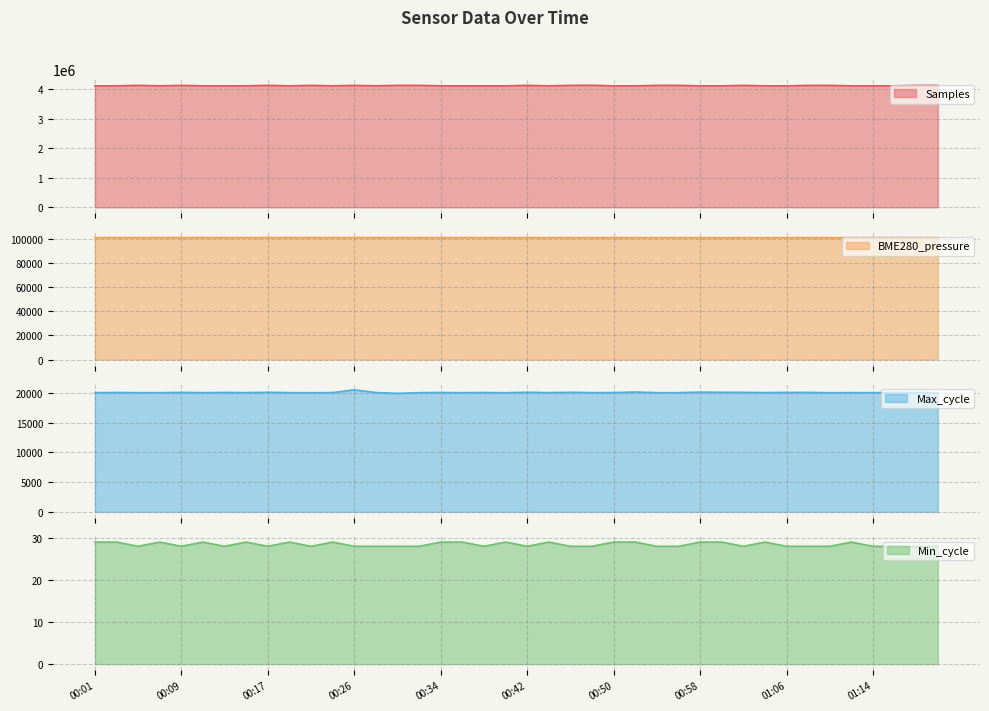

At which label does BME280_pressure first exceed 101027?

00:01